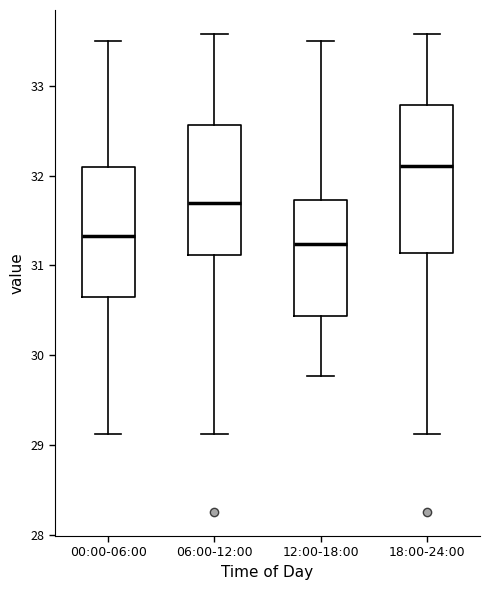

Reading left to right, transcribe this box plot: for each box, give where its median line is, the range the box spans, and where its two whiskers end, as read against the y-axis. The values are not printed on the chart, so give them approximately, as read against the axis.

00:00-06:00: median 31.3, box 30.6 to 32.1, whiskers 29.1 to 33.5
06:00-12:00: median 31.7, box 31.1 to 32.6, whiskers 29.1 to 33.6
12:00-18:00: median 31.2, box 30.4 to 31.7, whiskers 29.8 to 33.5
18:00-24:00: median 32.1, box 31.1 to 32.8, whiskers 29.1 to 33.6